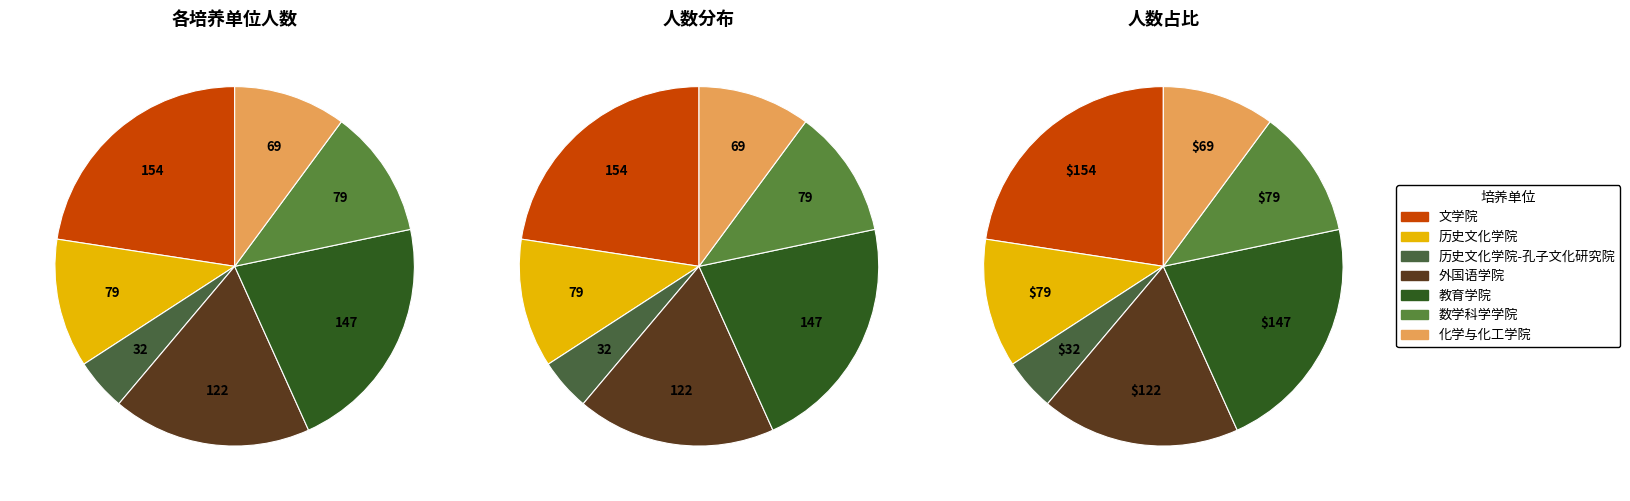

How many slices are in this pie chart?

7